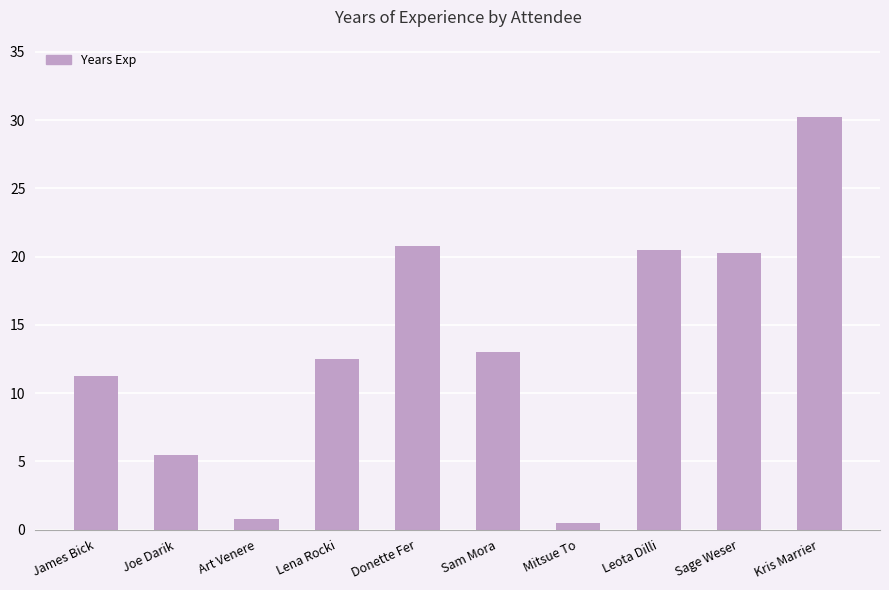

How many data points are less than 13?

5